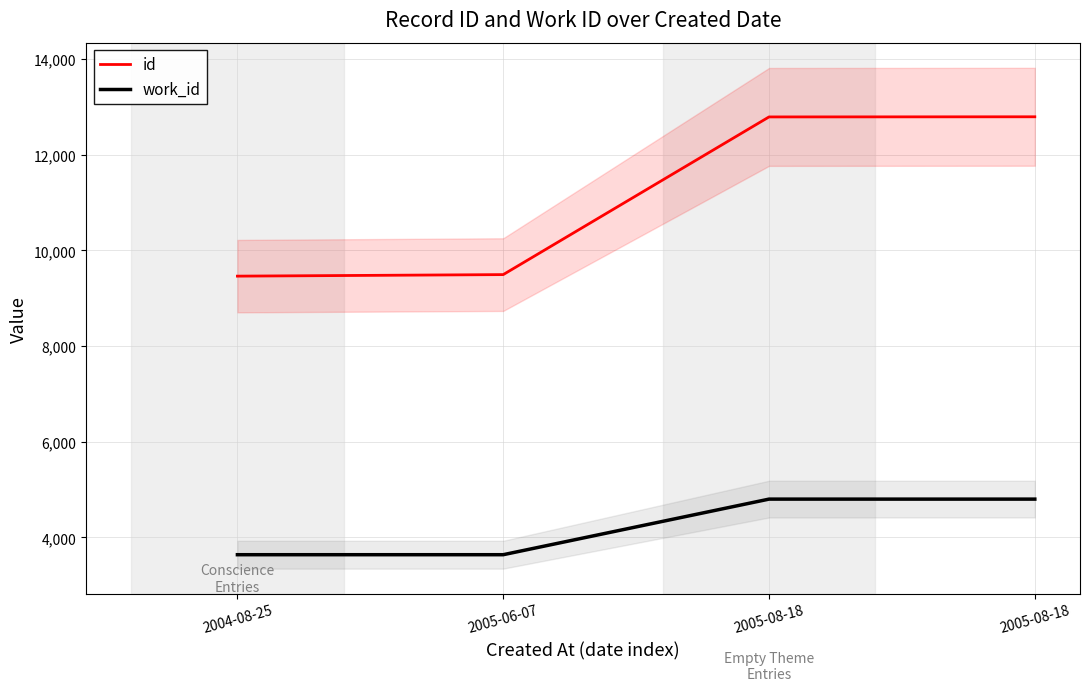

True or false: work_id and id cross at least once.

False